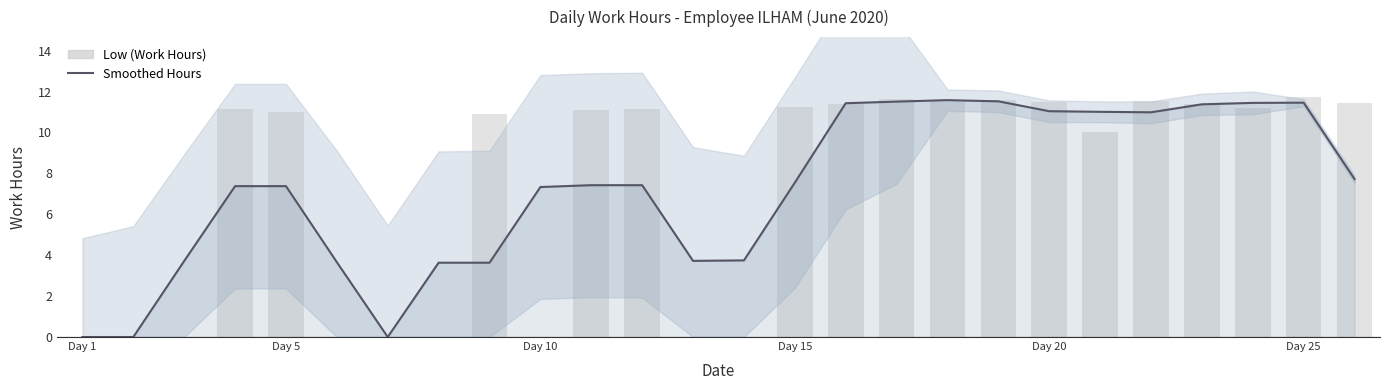

How many data points does each series have?

26